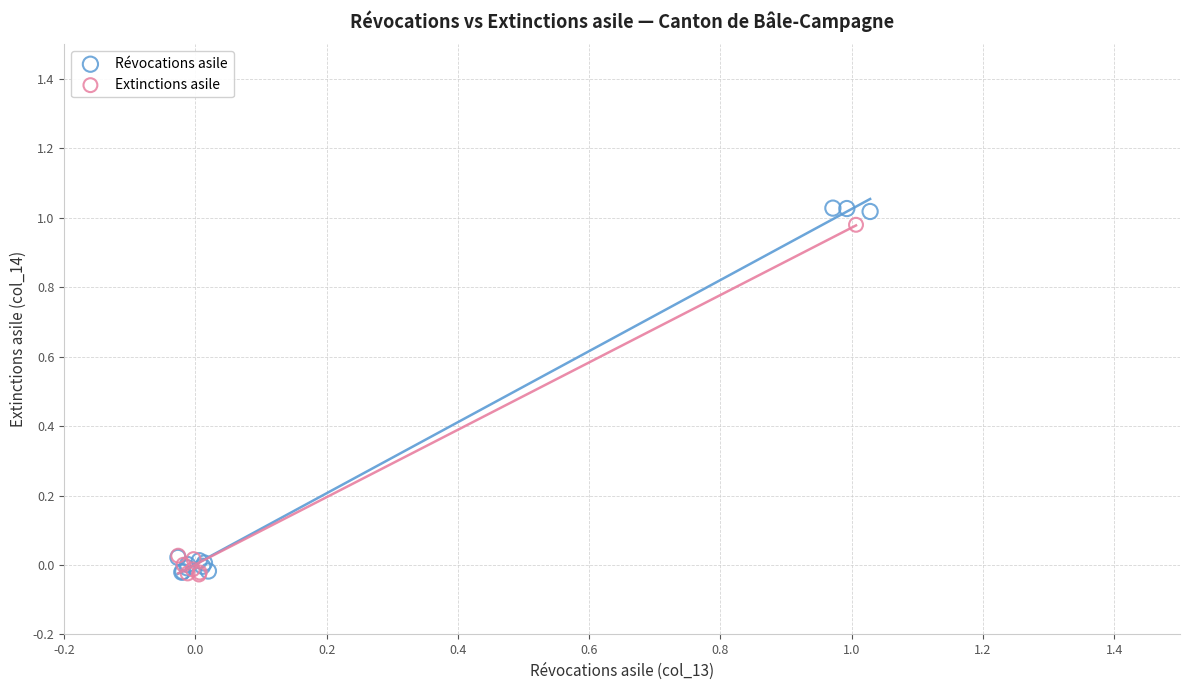

Which series has the largest Y range (max minus min)?

Révocations asile